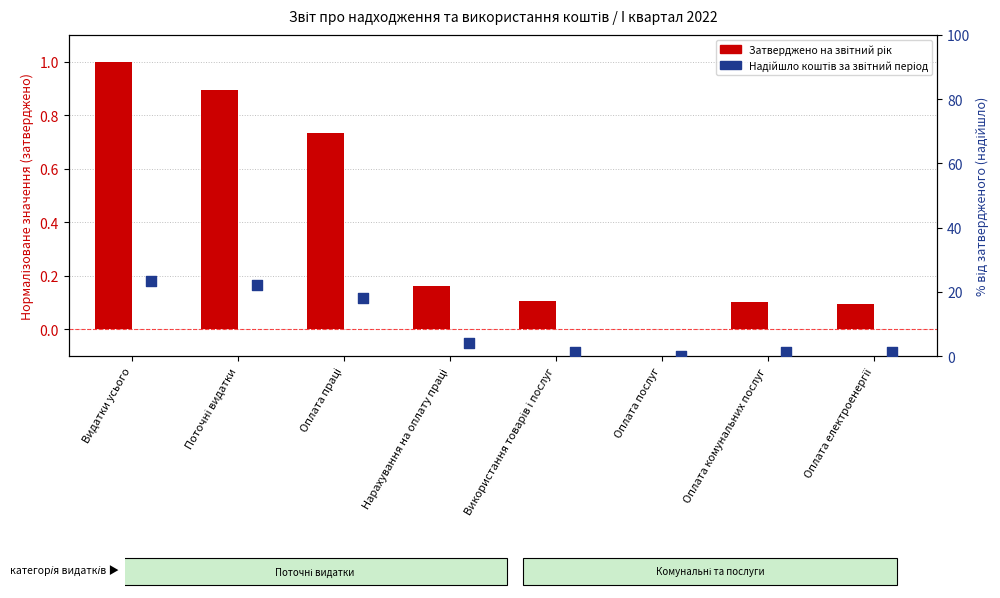

Is the value of Надійшло коштів за звітний період at Використання товарів і послуг greater than the value of Затверджено на звітний рік at Використання товарів і послуг?

Yes